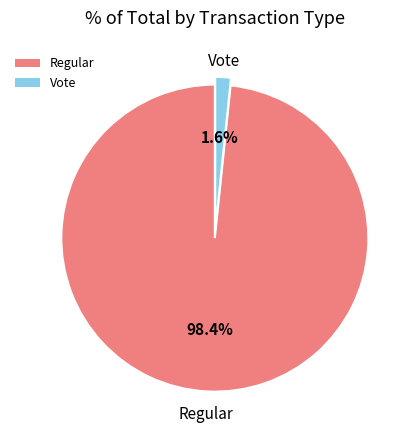

To the nearest percent, what is the difference between the largest and smallest slice percentages?

97%